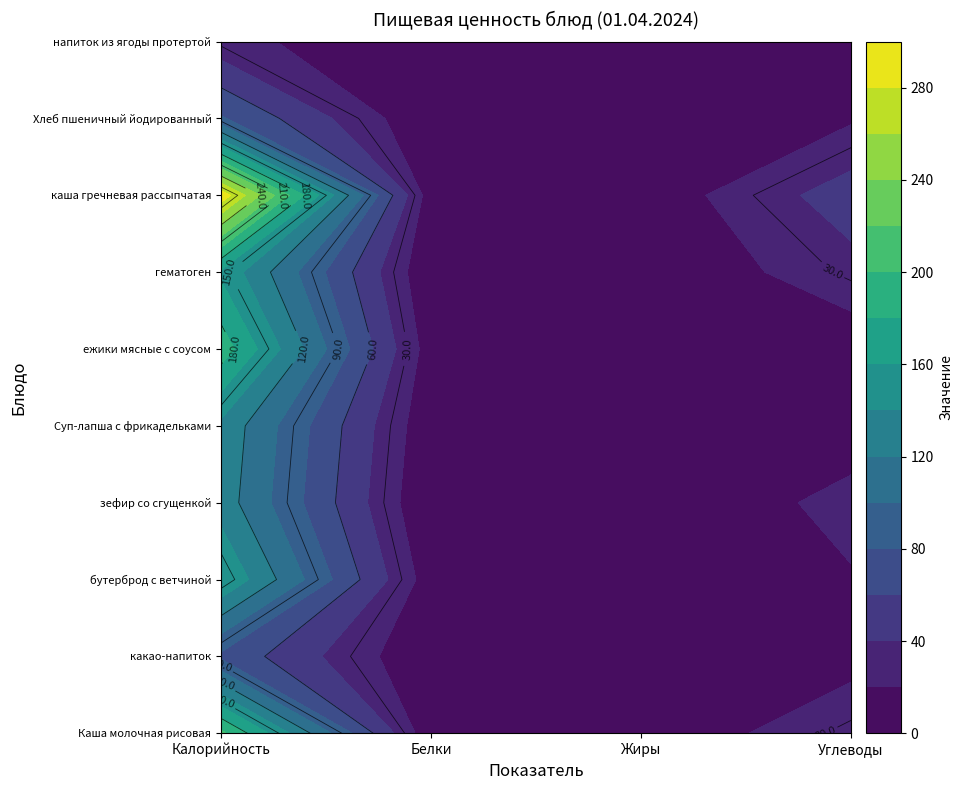

Reading left to right, list all the values displayed in this chart.

Каша молочная рисовая: 205.0	4.8	5.8	33.4
какао-напиток: 75.2	1.8	1.7	13.2
бутерброд с ветчиной: 159.8	9.1	5.5	18.5
зефир со сгущенкой: 130.9	0.6	2.8	25.8
Суп-лапша с фрикадельками: 134.9	4.9	8.4	9.8
ежики мясные с соусом: 191.3	9.7	13.5	7.7
гематоген: 156.0	2.6	1.6	32.8
каша гречневая рассыпчатая: 292.5	8.3	6.3	50.6
Хлеб пшеничный йодированный: 82.1	2.5	0.3	17.3
напиток из ягоды протертой: 26.7	1.4	1.4	2.1